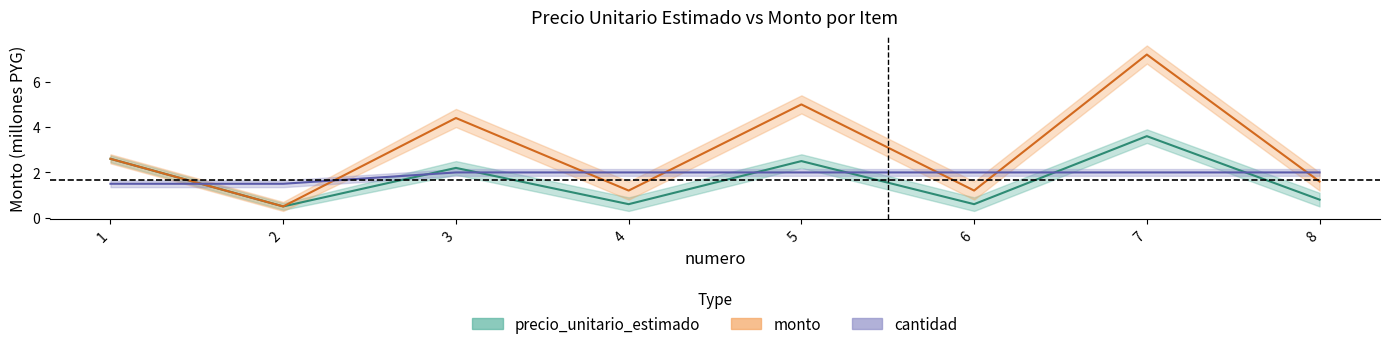

The value of cantidad at 4 is 2.0. True or false?

True